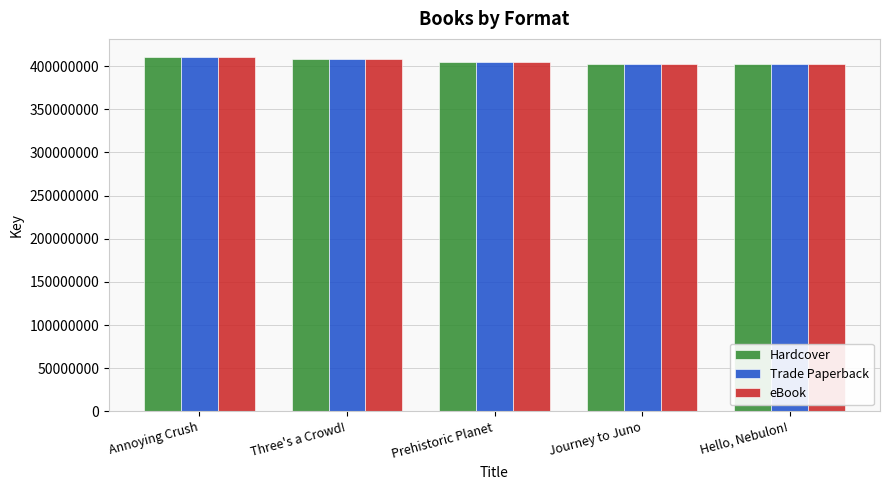

How many bars are there in total?

15